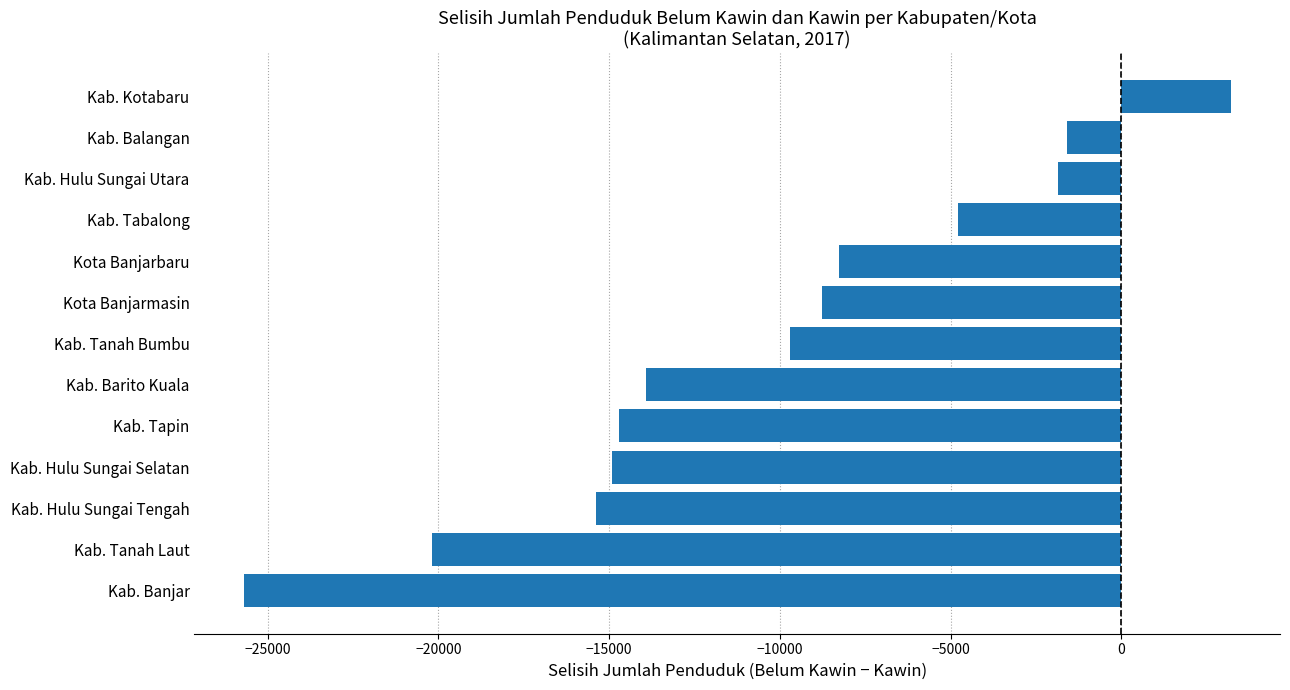

The value at Kab. Banjar is -25704. True or false?

True